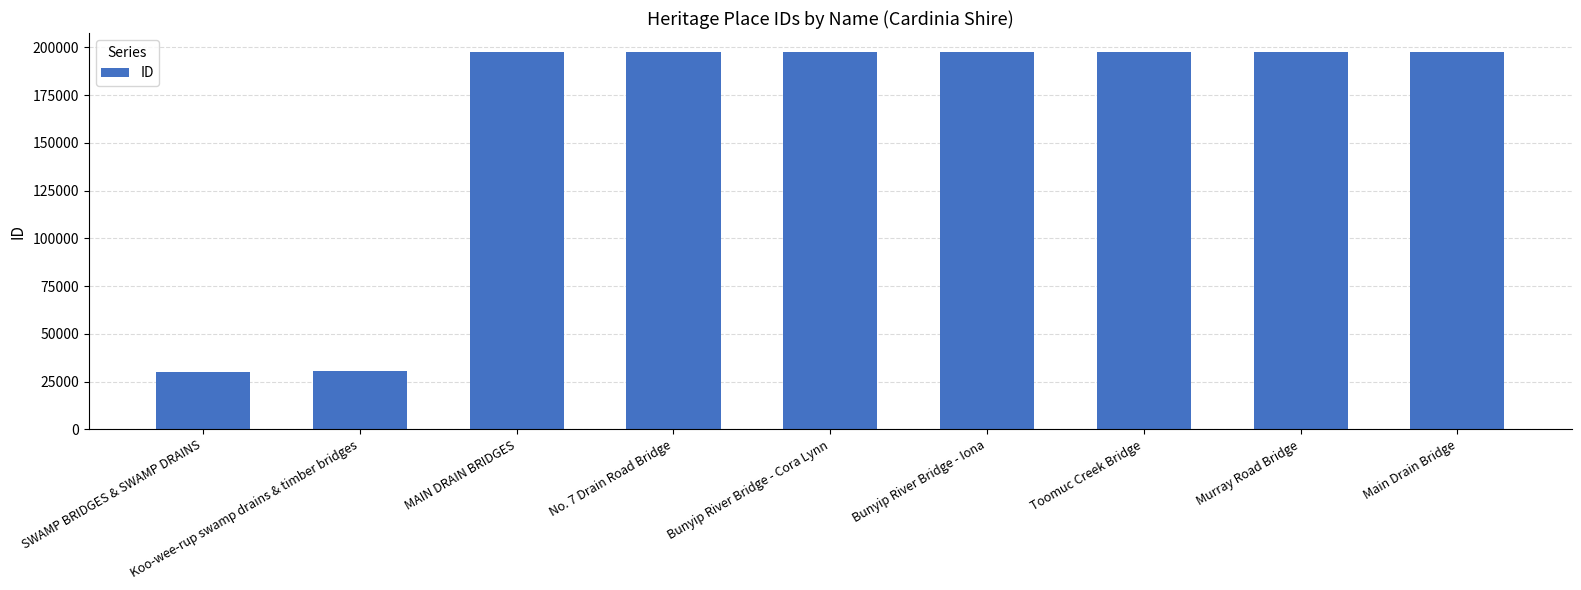

What is the greatest value displayed?

197662